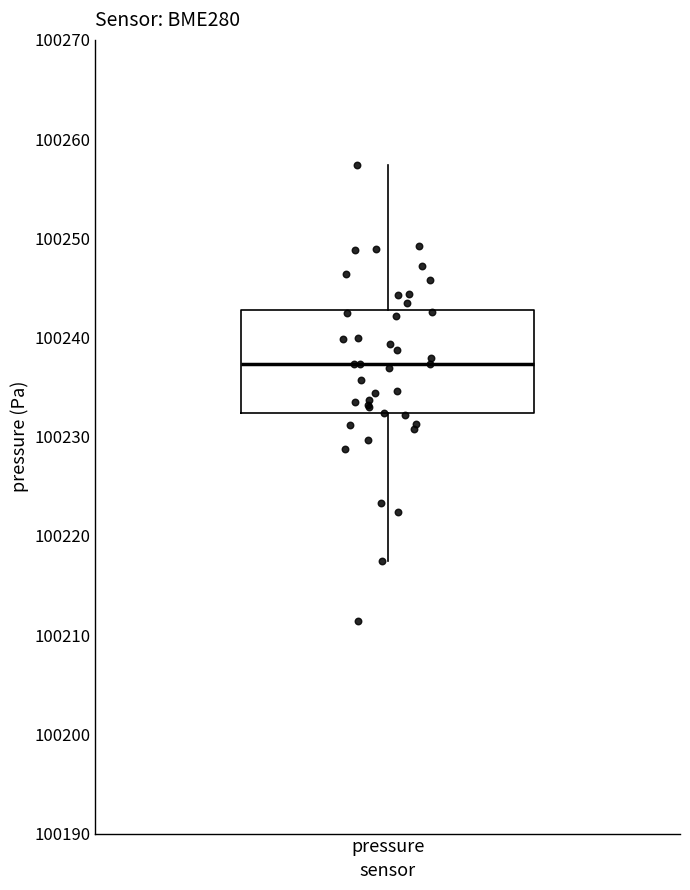

Read this box plot against the y-axis: the position of the median line, the range covered by the box, and the ends of both whiskers. The values are not printed on the chart, so give them approximately, as read against the axis.

median 100237, box 100232 to 100243, whiskers 100218 to 100257